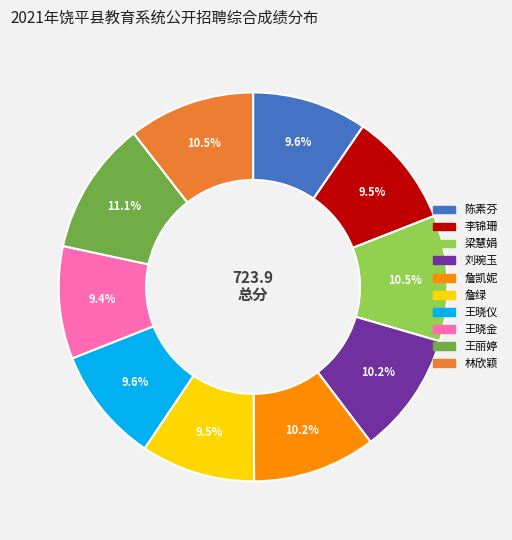

To the nearest percent, what is the average slice percentage?

10%